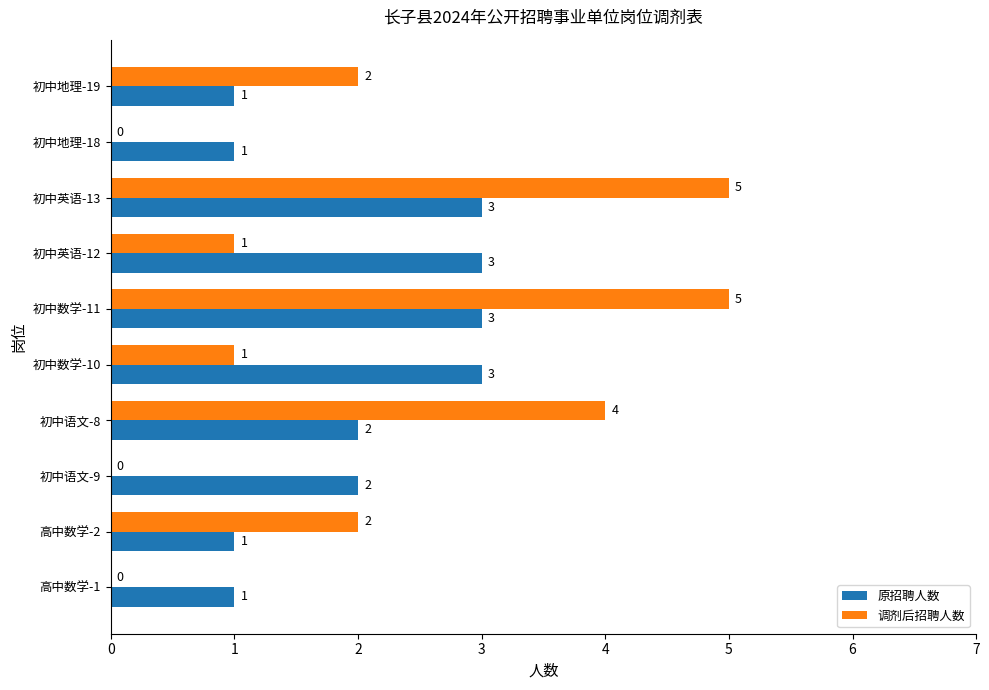

Is the value of 原招聘人数 at 初中地理-19 greater than the value of 调剂后招聘人数 at 初中地理-19?

No